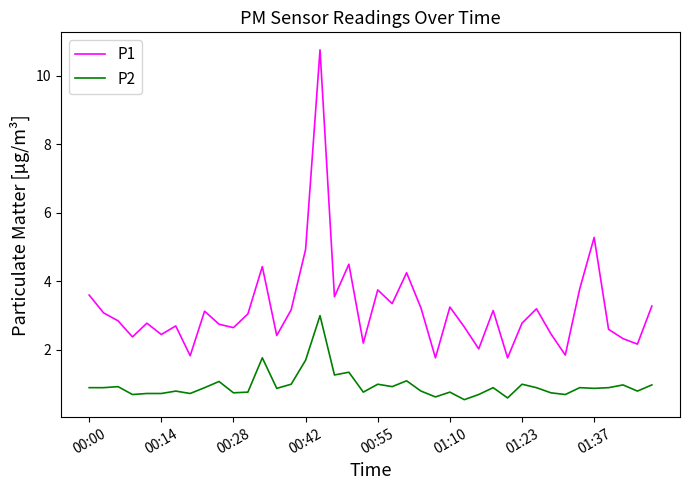

Rank the series by their maximum value, from highest to lowest.

P1, P2